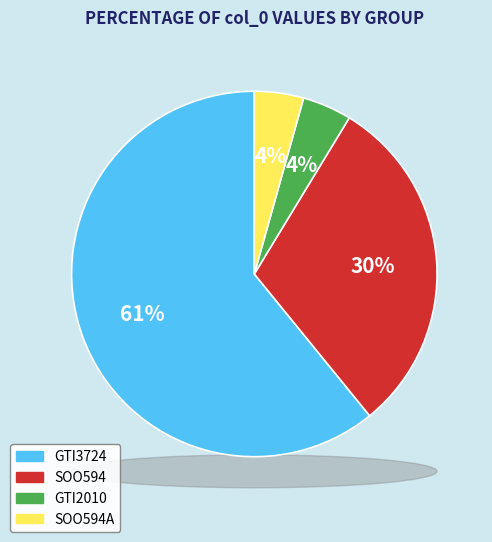

How many segments does this pie chart have?

4